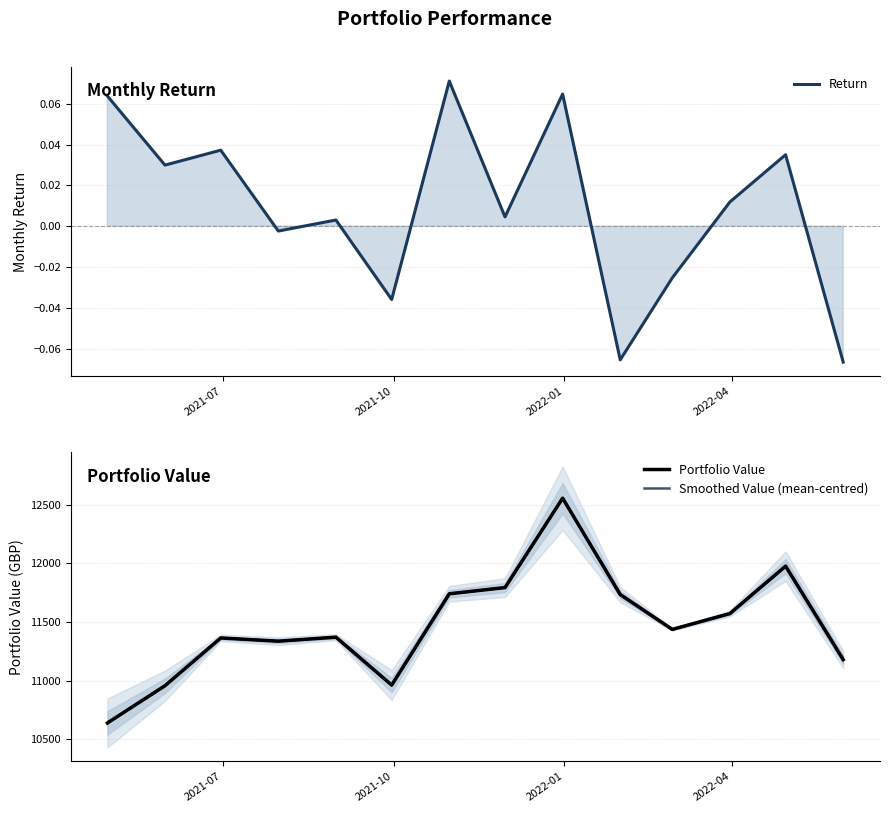

What are all the series names shown in the legend?

Return, Portfolio Value, Smoothed Value (mean-centred)